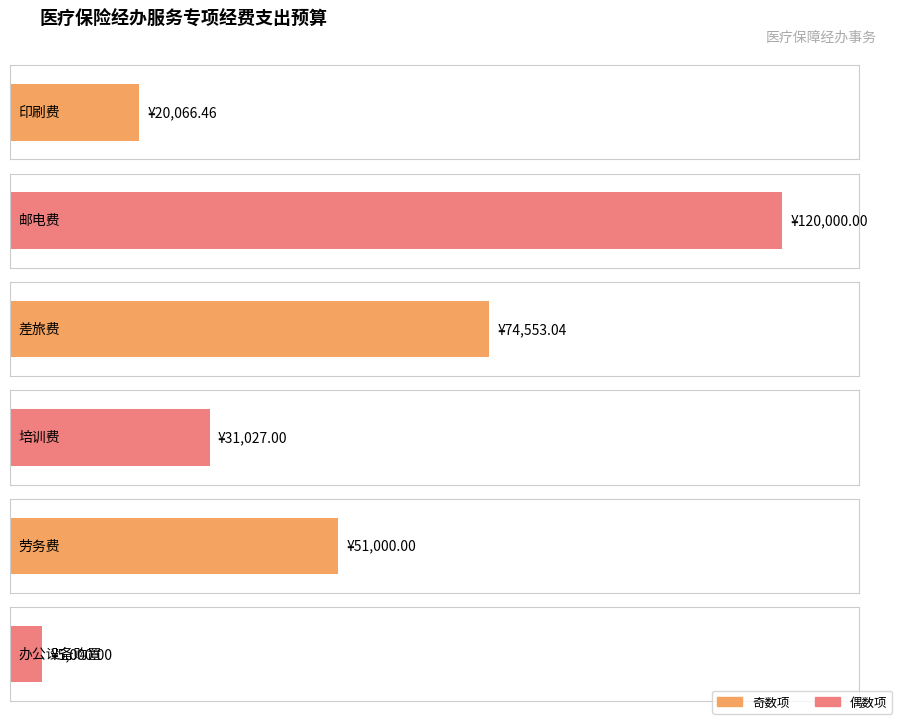

What is the sum of all values?

301646.5